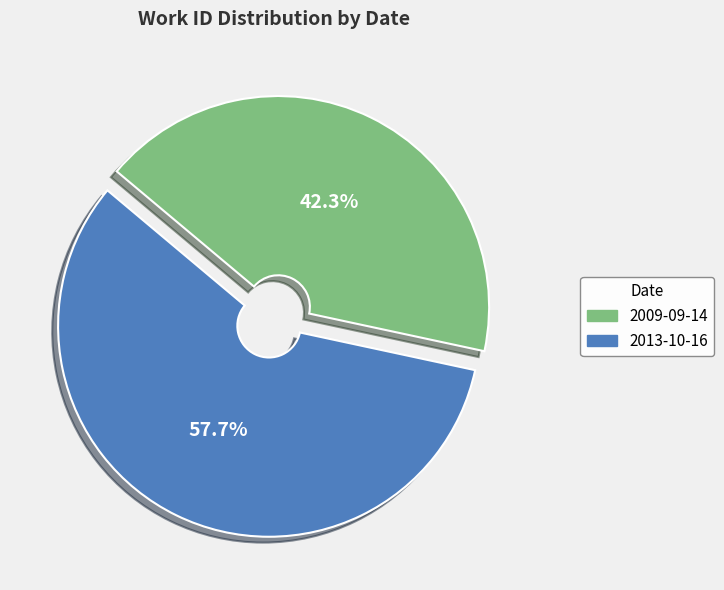

Combined, do 2013-10-16 and 2009-09-14 account for over 50%?

Yes